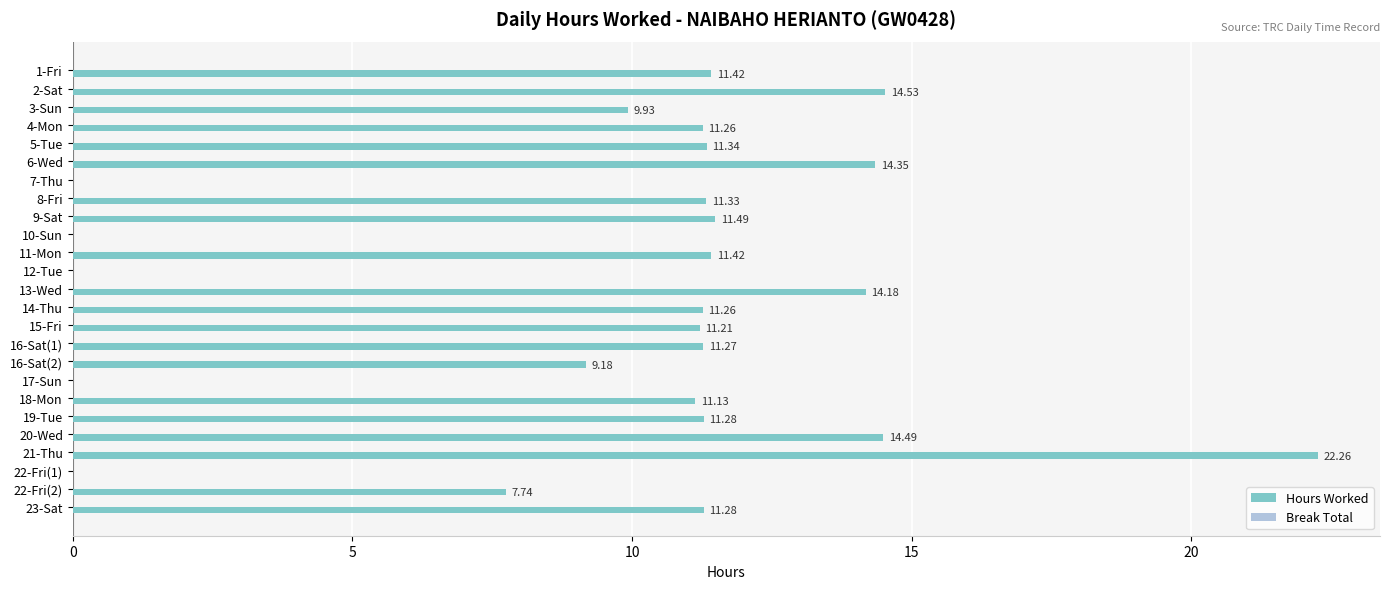

What is the sum of the values at 10-Sun and 3-Sun?

9.9